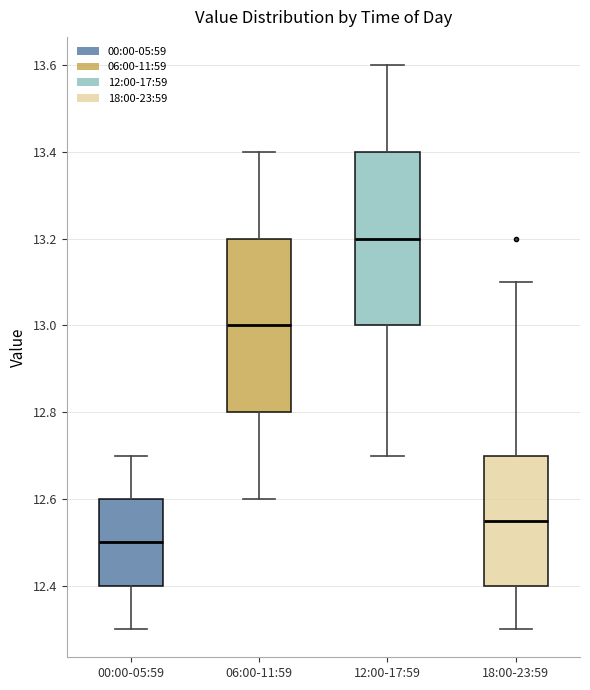

Reading left to right, read every box against the y-axis: the position of its median line, the range the box covers, and the ends of its whiskers. The values are not printed on the chart, so give them approximately, as read against the axis.

00:00-05:59: median 12.50, box 12.40 to 12.60, whiskers 12.30 to 12.70
06:00-11:59: median 13.00, box 12.80 to 13.20, whiskers 12.60 to 13.40
12:00-17:59: median 13.20, box 13.00 to 13.40, whiskers 12.70 to 13.60
18:00-23:59: median 12.56, box 12.40 to 12.70, whiskers 12.30 to 13.10